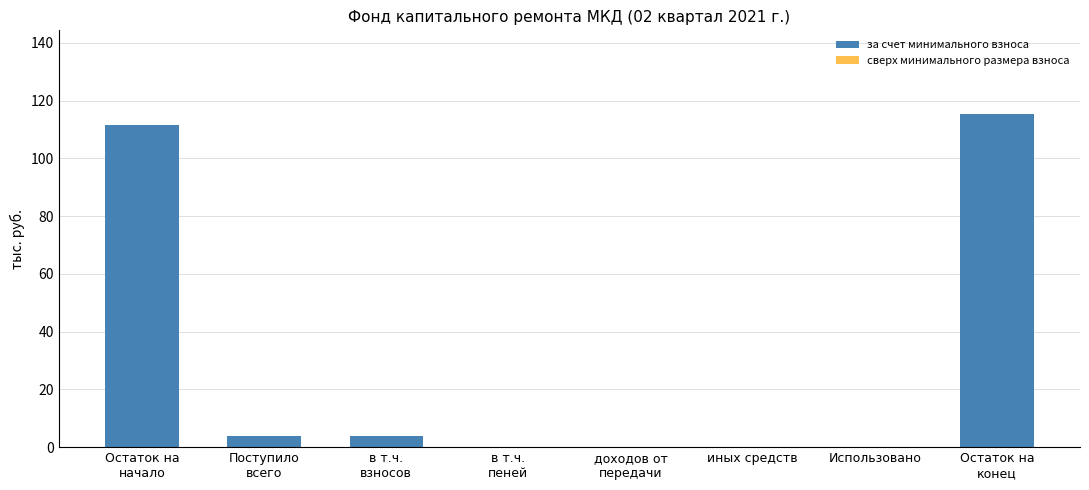

What is the sum of all values?

234.7